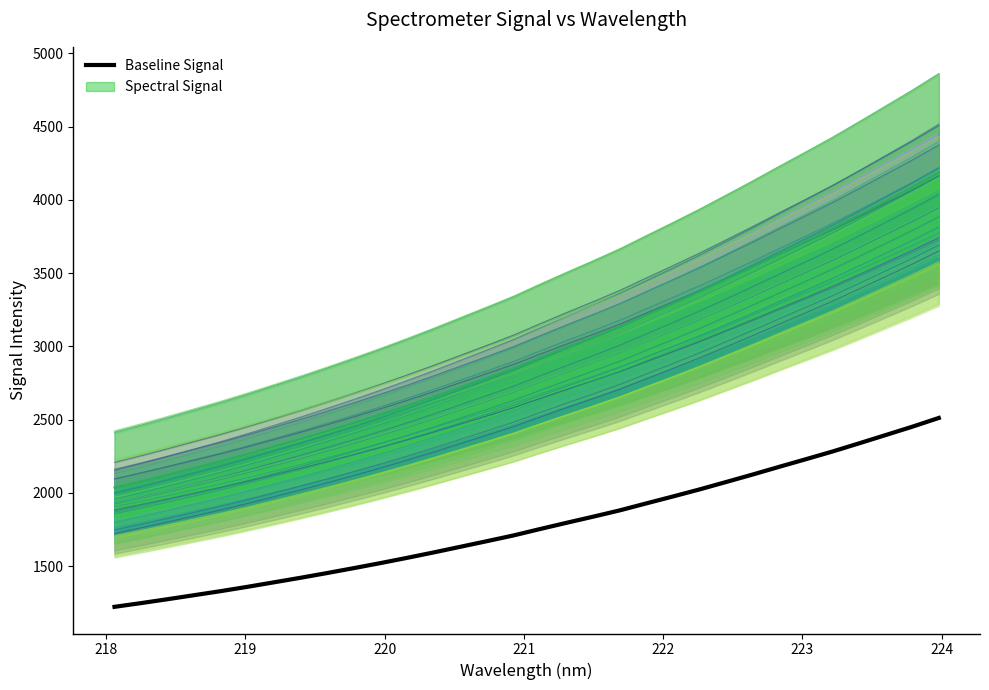

How many data points are less than 1753?

16